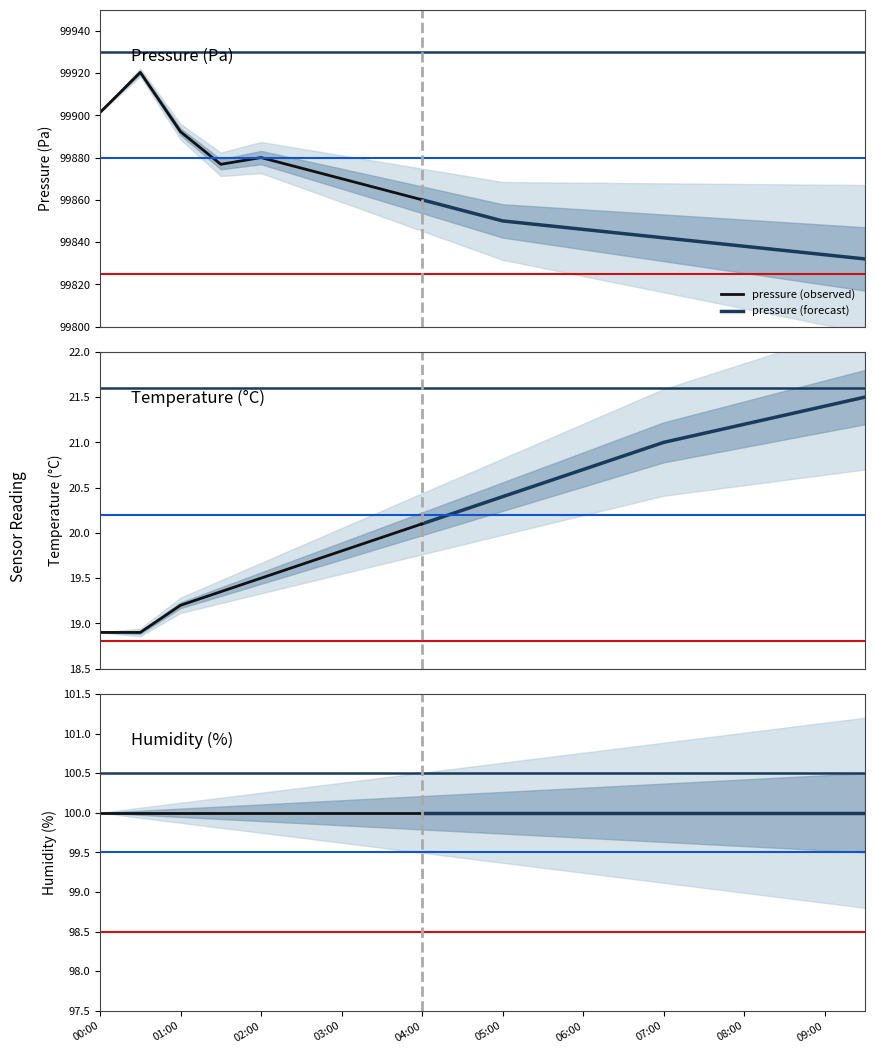

True or false: temperature has more than 1 interior local peaks.

False